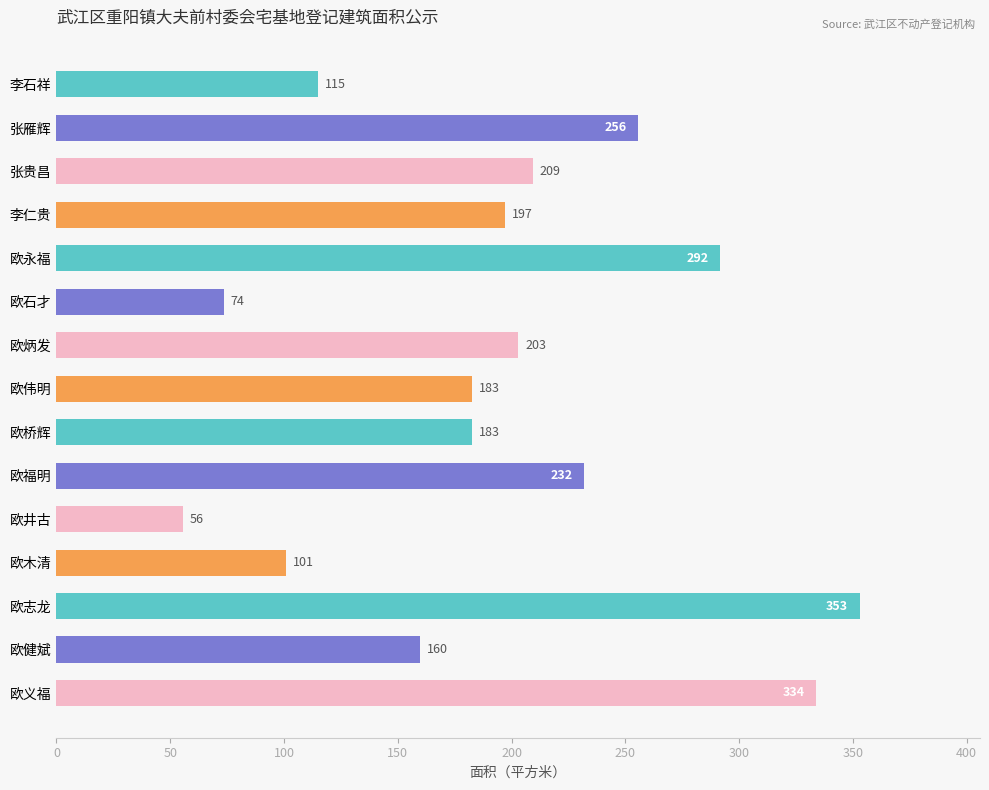

Which category has the highest value across all series?

欧志龙